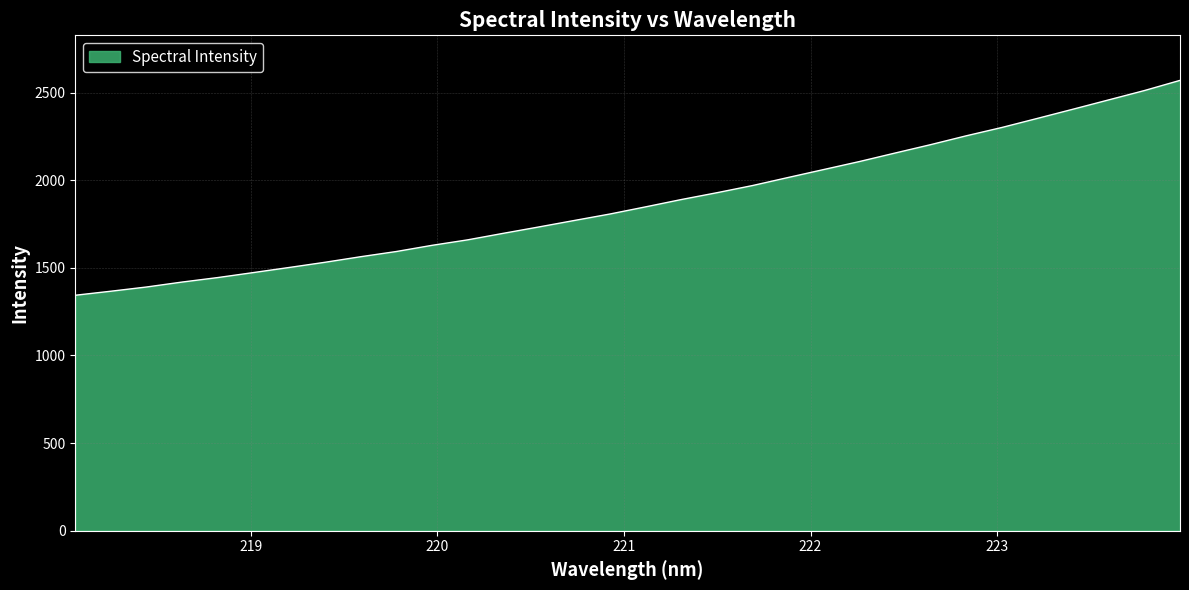

What is the difference between the maximum and minimum values?

1225.9